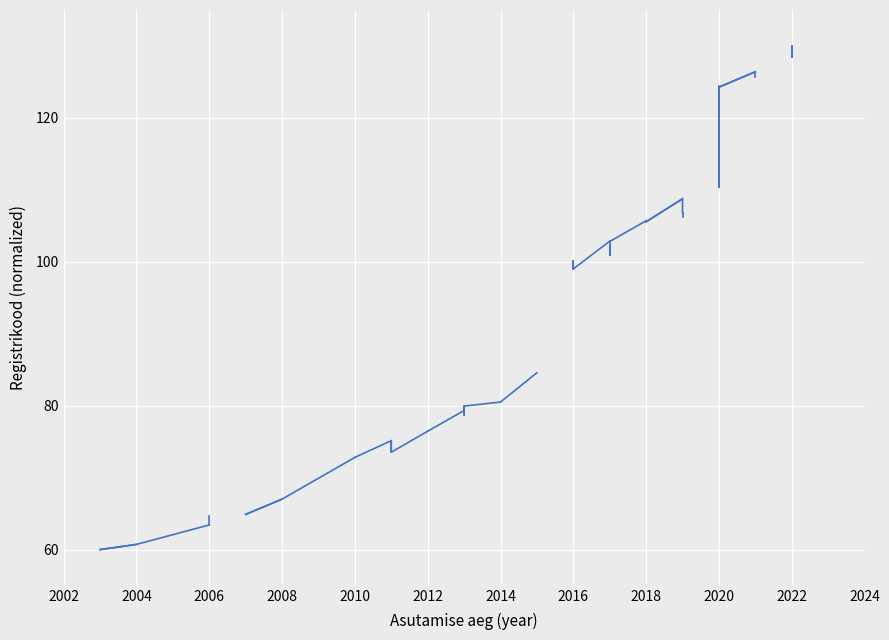

What is the value of the 2nd point from the left?

60.7